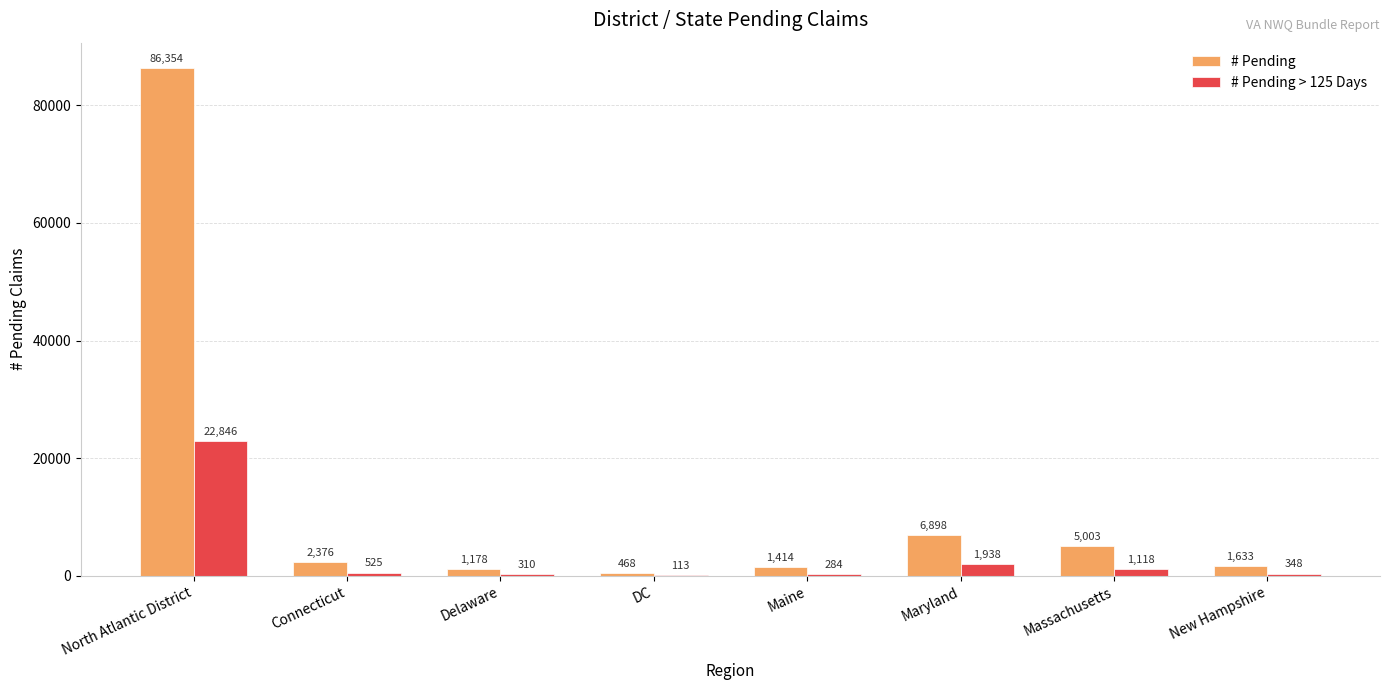

What is the sum of the # Pending values at Connecticut and DC?

2844